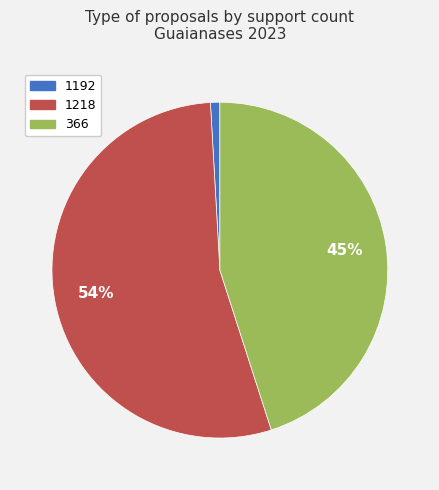

Combined, do 1218 and 366 account for over 50%?

Yes